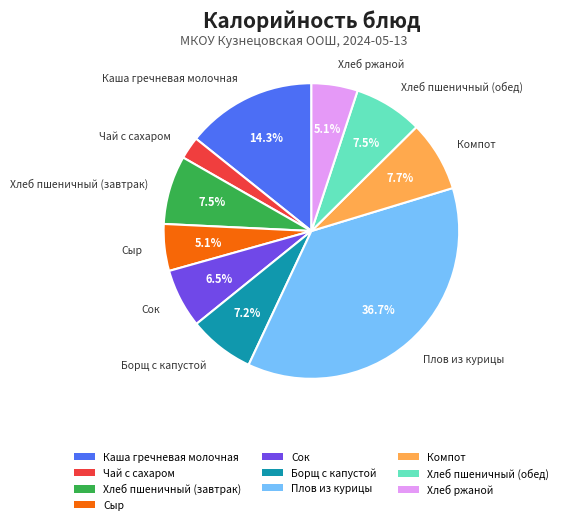

Does any single category account for the majority?

No